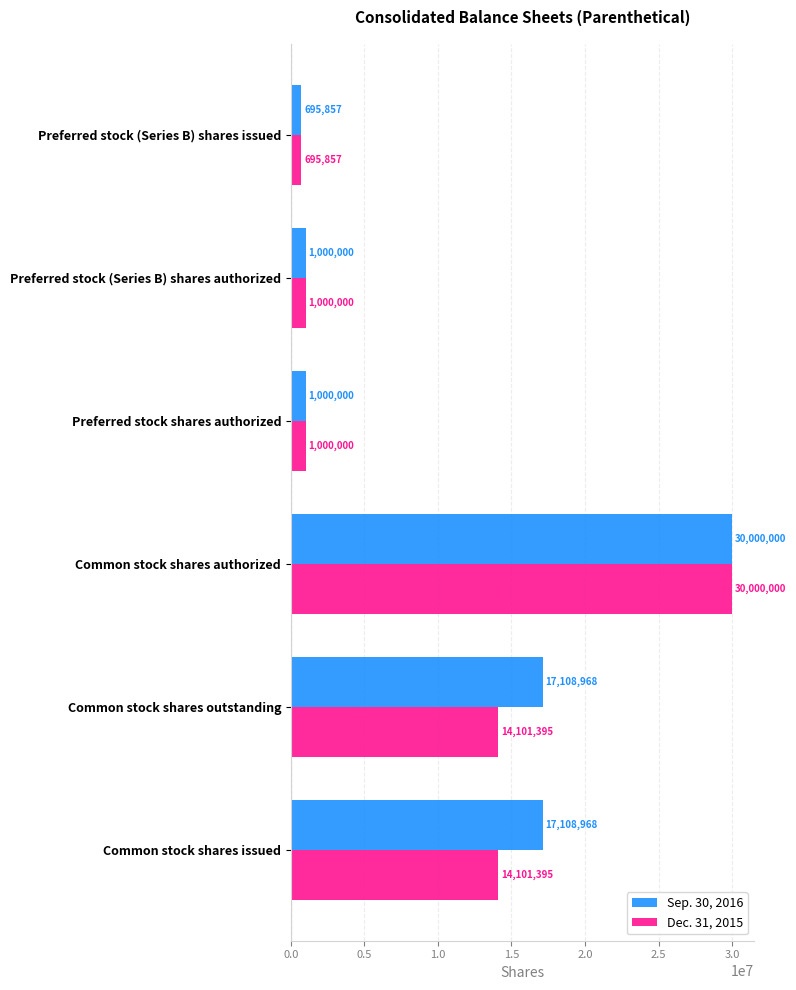

What is the spread (max minus min) of values at Common stock shares issued?

3007573